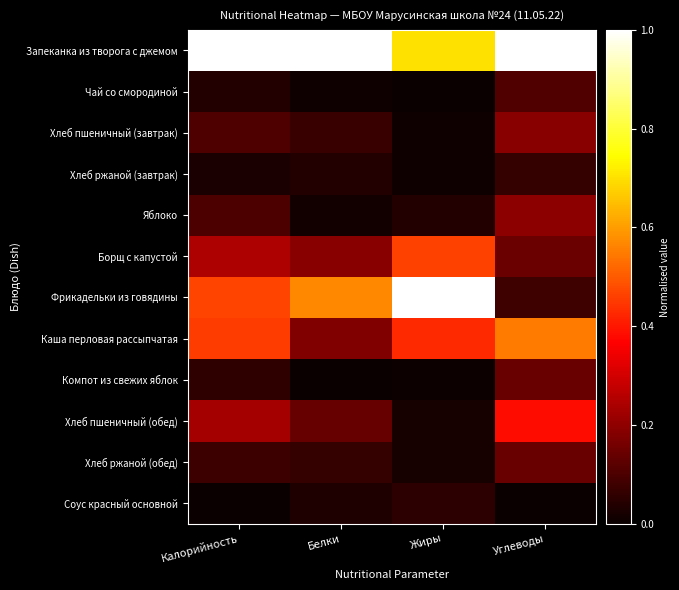

Between Белки and Углеводы, which is larger?

Белки